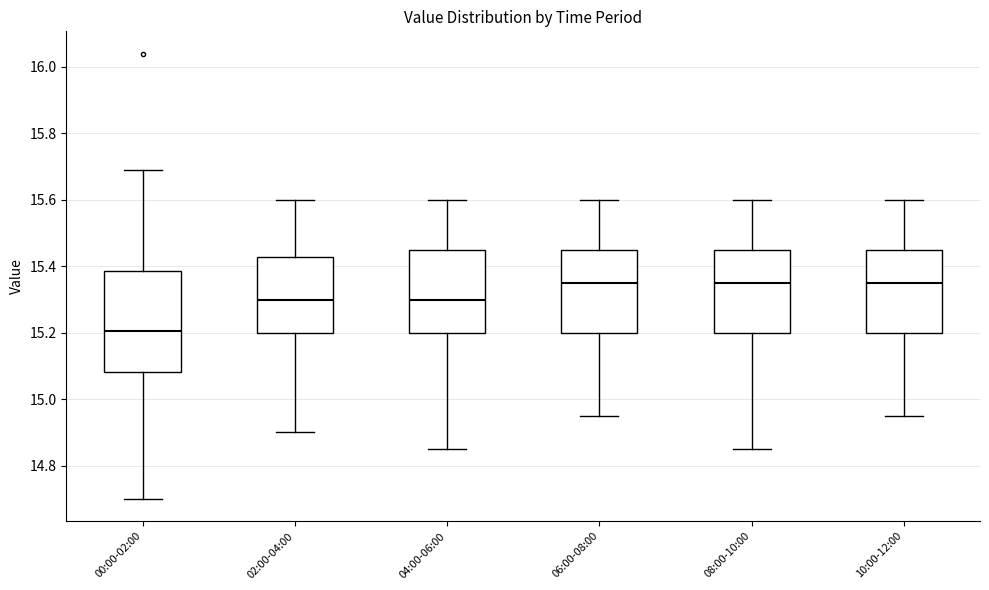

Where is the upper edge of the box for 02:00-04:00 on the y-axis? The values are not printed on the chart, so give them approximately, as read against the axis.

15.42